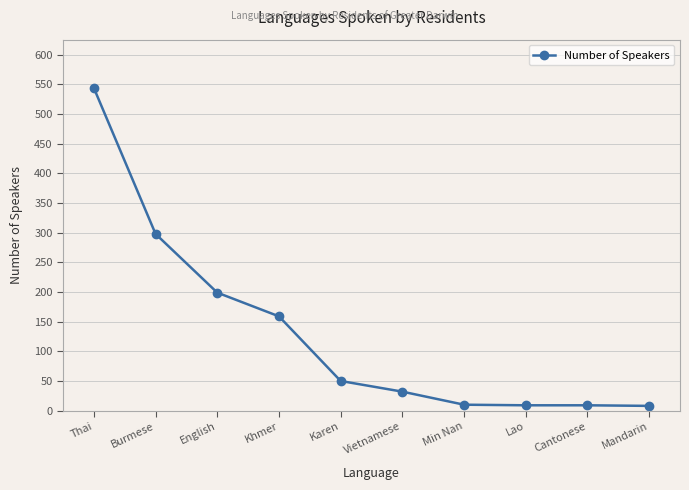

What is the difference between the maximum and second lowest values?

535